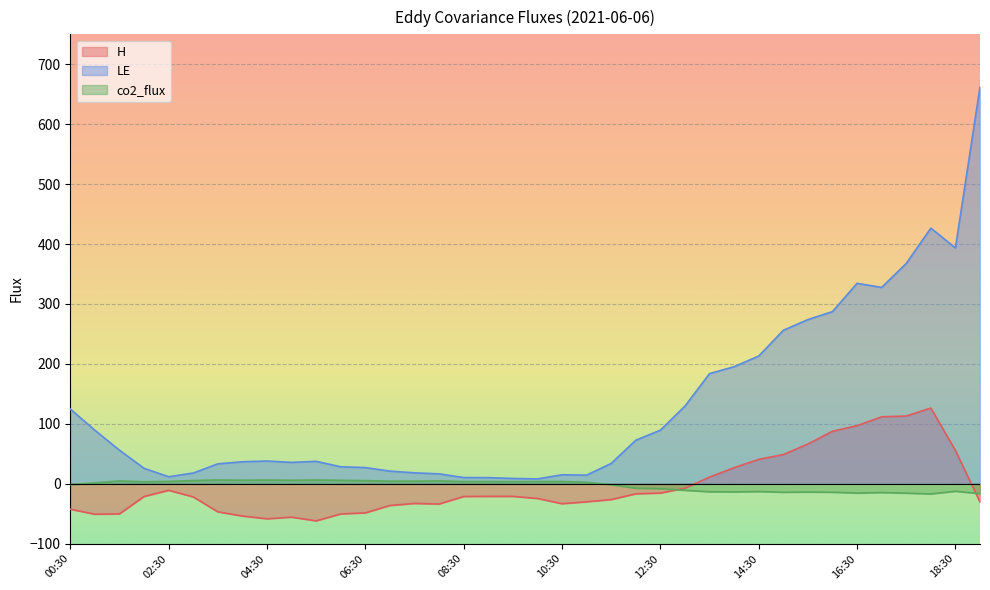

True or false: LE and co2_flux intersect in this chart.

False